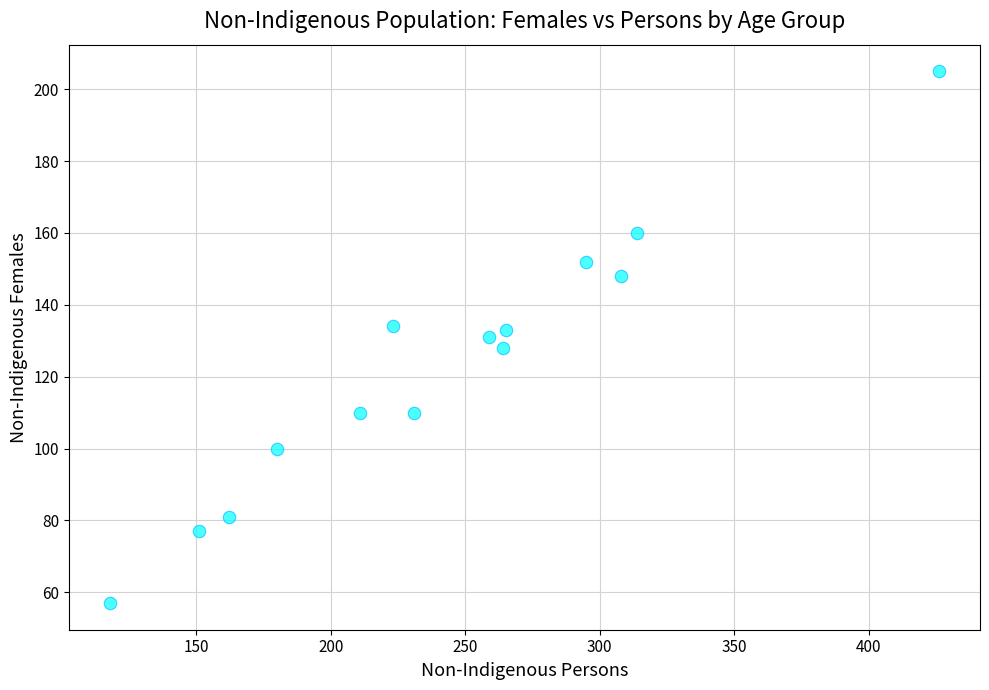

What is the range of Y values (max minus min)?

148